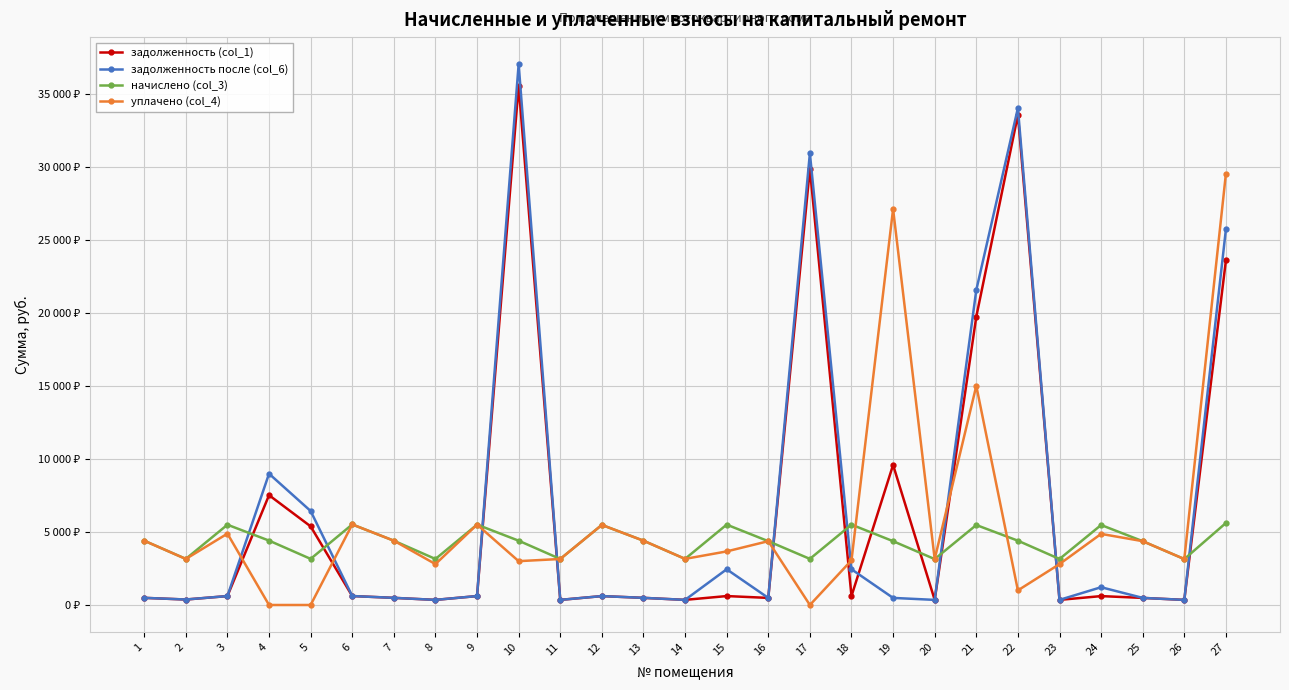

At how many categories does at least one series exceed 7236?

7